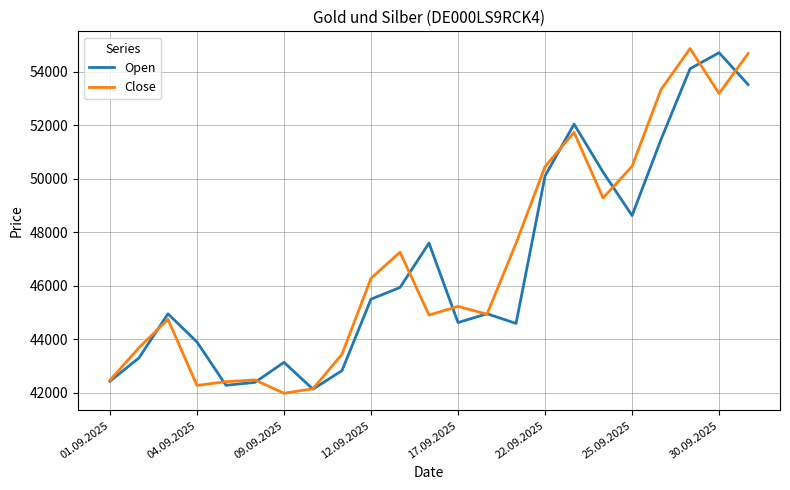

True or false: Close has more than 0 points higher than both neighbors.

True